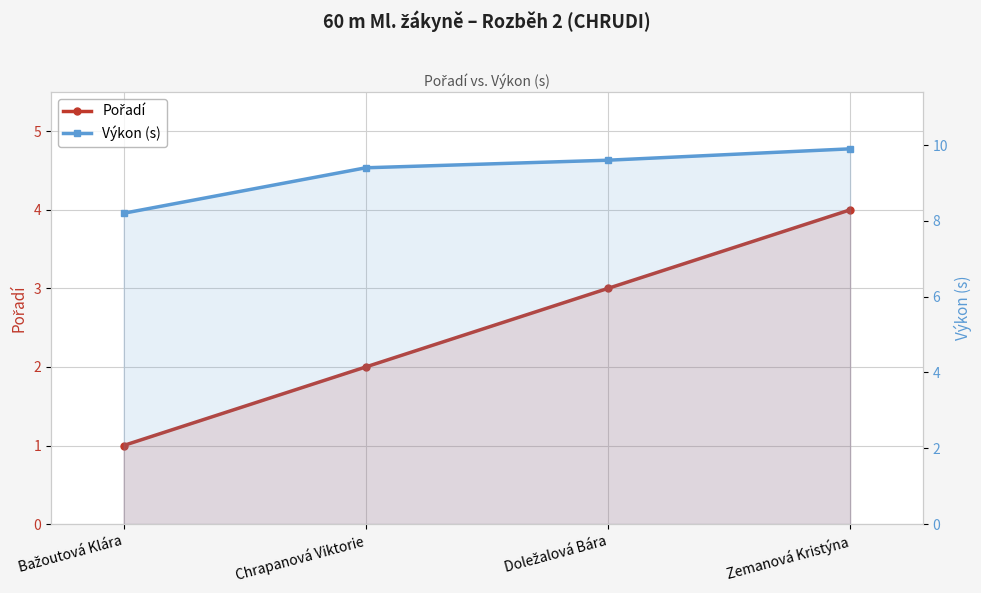

Reading left to right, what are all the values shown in this chart?

Pořadí: Bažoutová Klára=1.0	Chrapanová Viktorie=2.0	Doležalová Bára=3.0	Zemanová Kristýna=4.0
Výkon (s): Bažoutová Klára=8.2	Chrapanová Viktorie=9.4	Doležalová Bára=9.6	Zemanová Kristýna=9.9